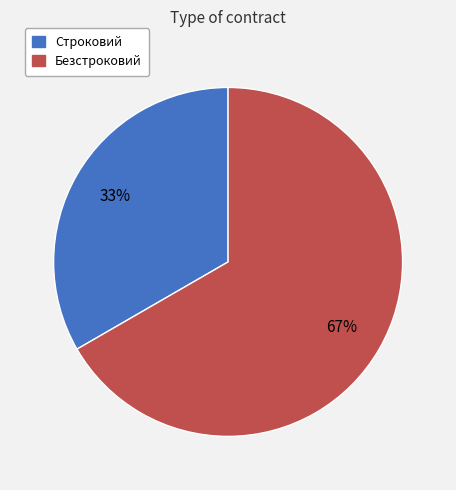

What is the ratio of the value at Безстроковий to the value at Строковий?

2.0